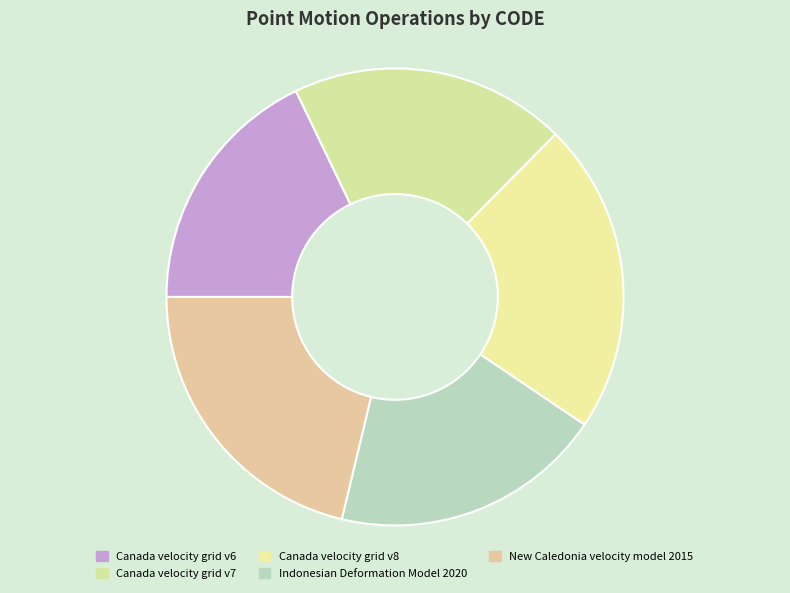

What percentage is the Canada velocity grid v6 slice, to the nearest percent?

18%